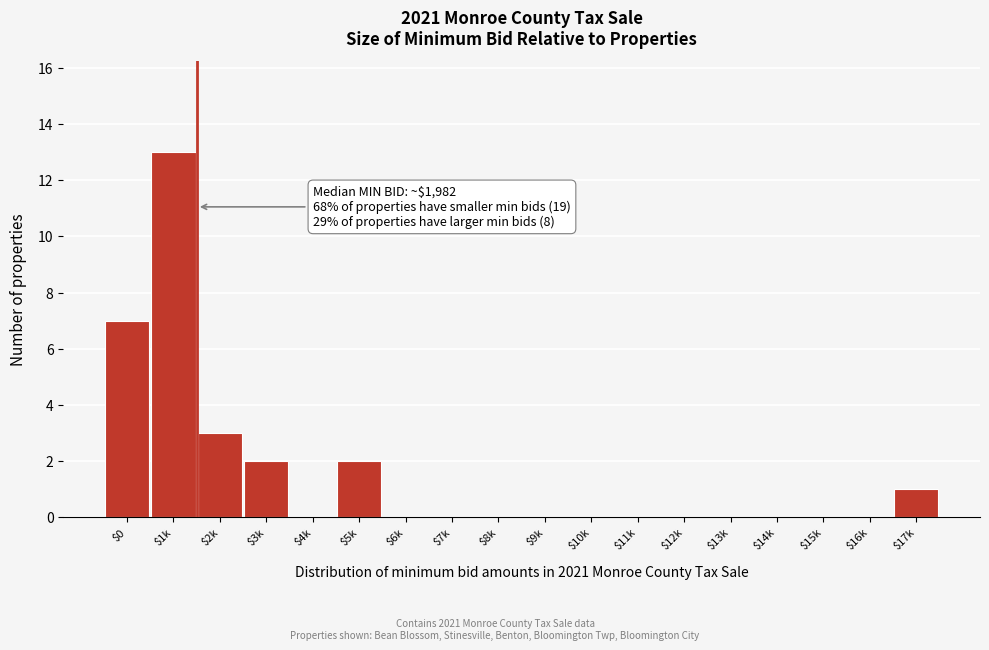

At which label is the value closest to 6?

$0